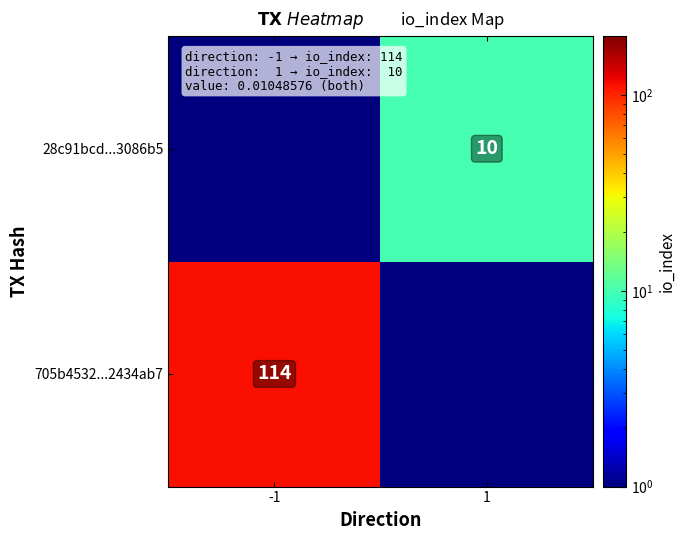

True or false: 705b4532...2434ab7 has a value of 114.0 at -1.

True